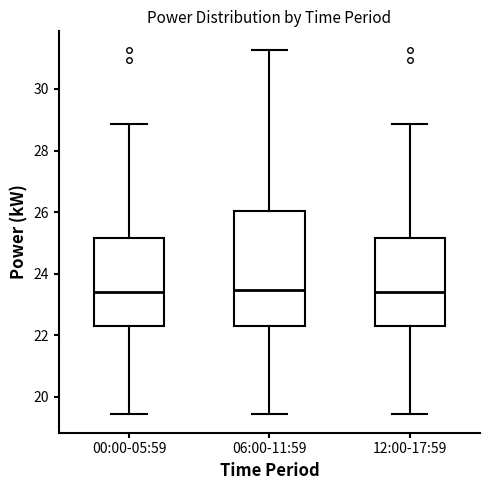

Reading left to right, read every box against the y-axis: the position of its median line, the range the box covers, and the ends of its whiskers. The values are not printed on the chart, so give them approximately, as read against the axis.

00:00-05:59: median 23.4, box 22.4 to 25.2, whiskers 19.4 to 28.8
06:00-11:59: median 23.4, box 22.4 to 26.0, whiskers 19.4 to 31.2
12:00-17:59: median 23.4, box 22.4 to 25.2, whiskers 19.4 to 28.8